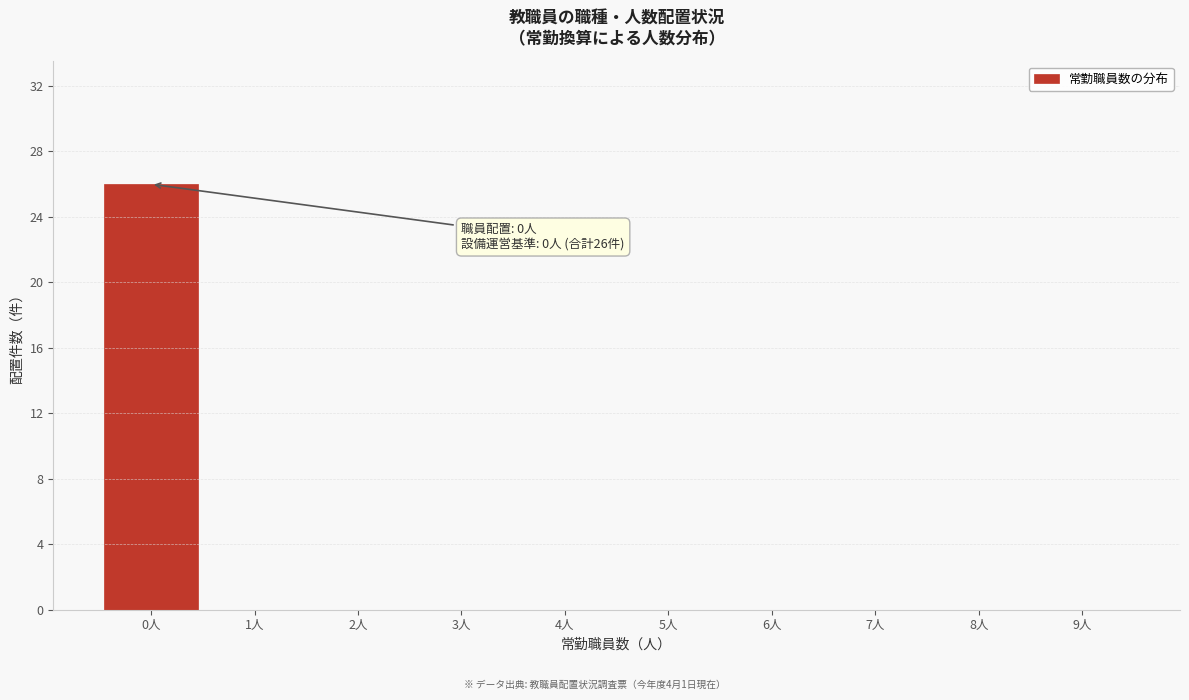

Reading right to left, extract all data points from this chart.

9人=0	8人=0	7人=0	6人=0	5人=0	4人=0	3人=0	2人=0	1人=0	0人=26